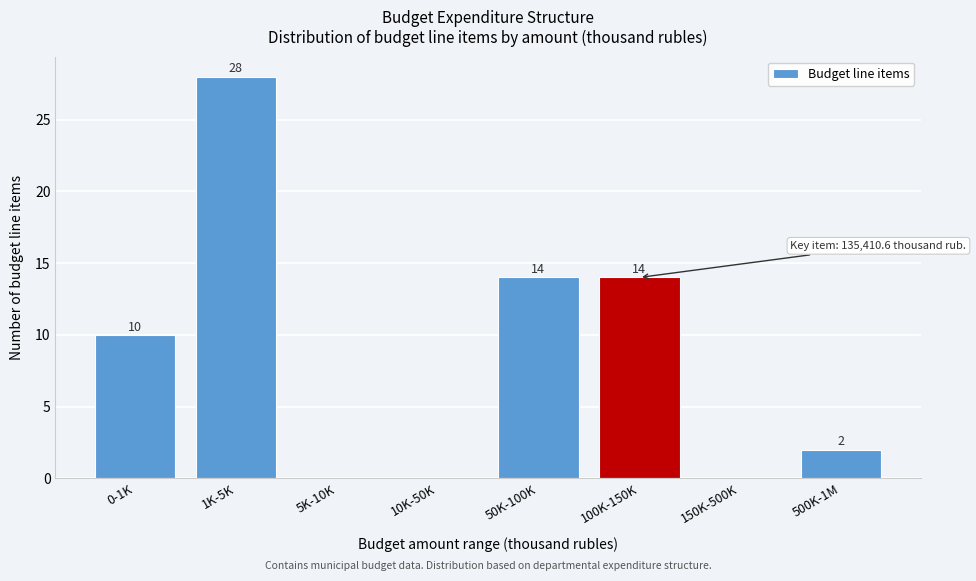

Reading left to right, list all the values displayed in this chart.

0-1K=10	1K-5K=28	5K-10K=0	10K-50K=0	50K-100K=14	100K-150K=14	150K-500K=0	500K-1M=2